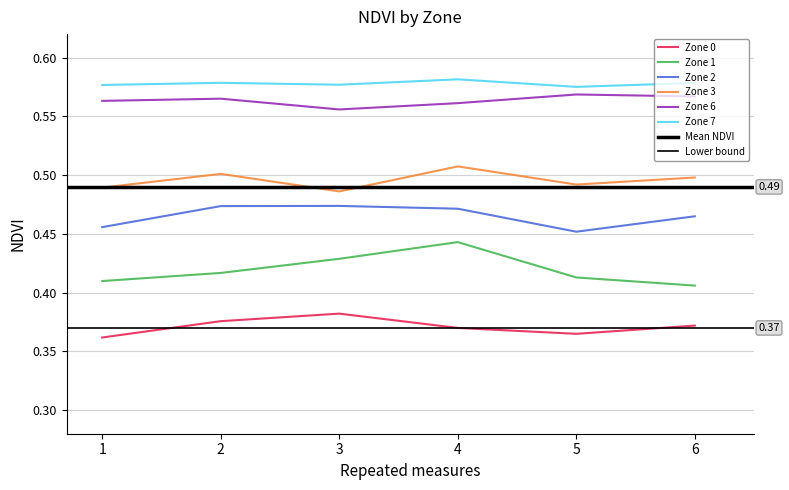

How many interior local valleys does the Zone 2 series have?

1